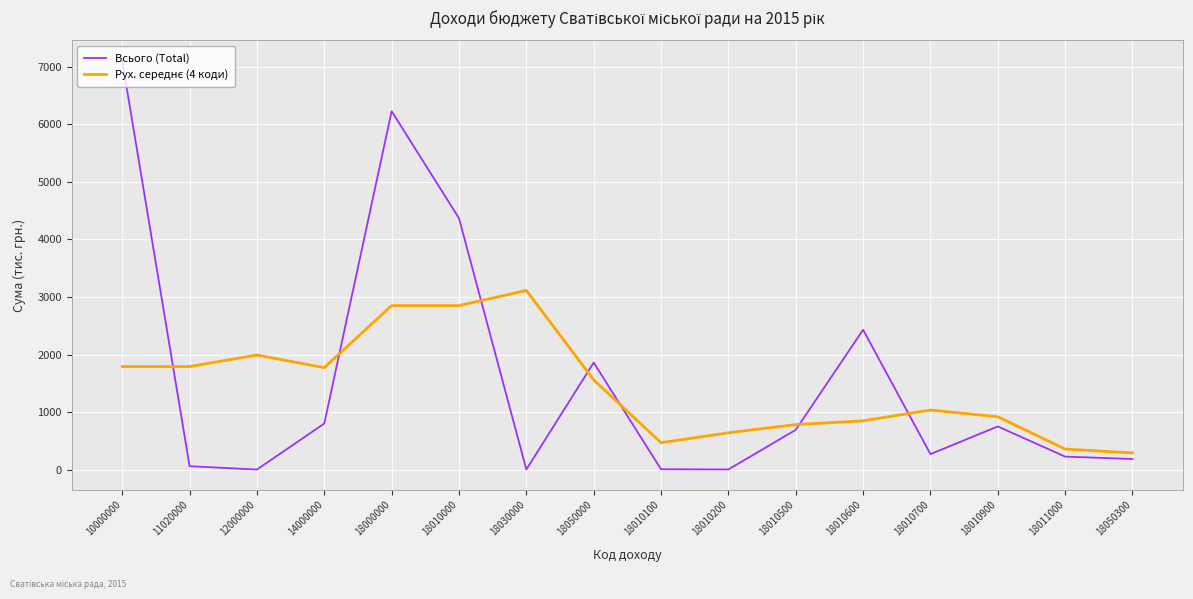

What is the maximum value shown in the chart?

7104.1